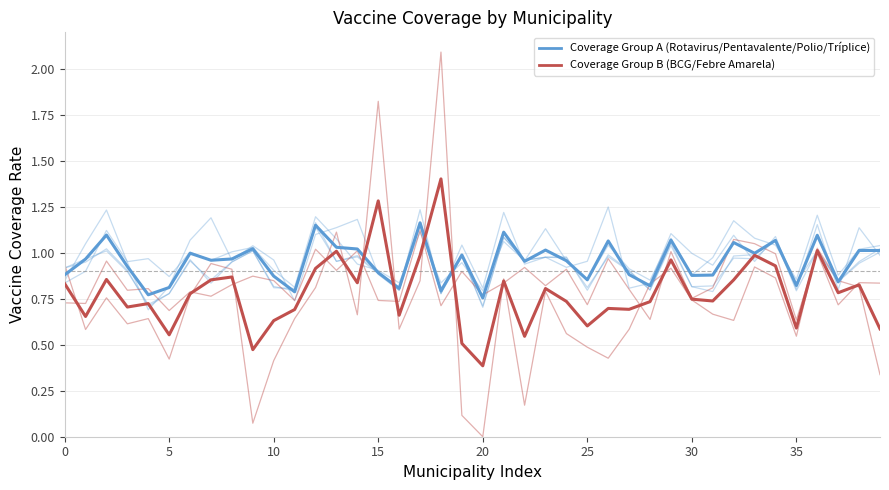

Is this an area chart (filled region under the line)?

No